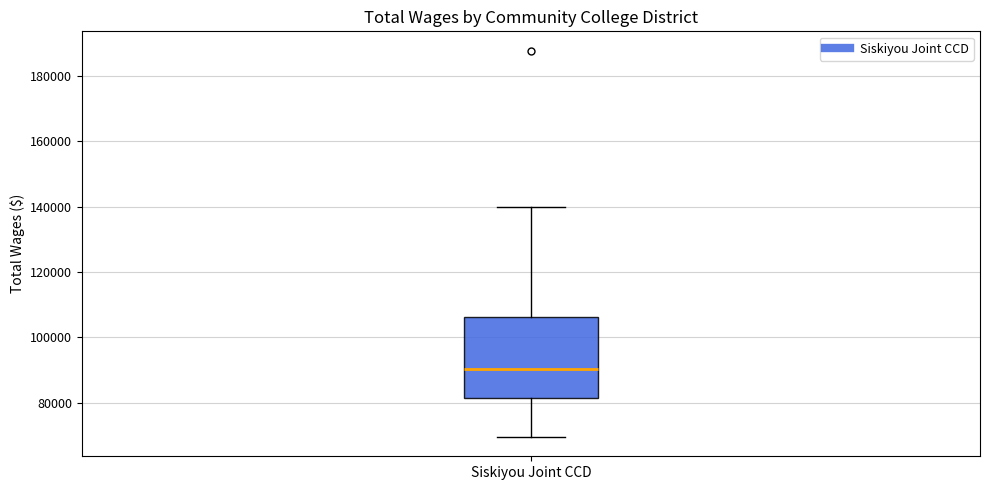

Where is the upper edge of the box for Siskiyou Joint CCD on the y-axis? The values are not printed on the chart, so give them approximately, as read against the axis.

106000